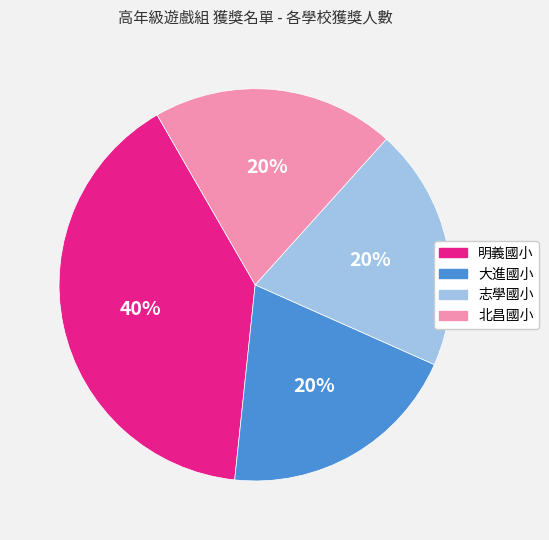

Between 明義國小 and 北昌國小, which is larger?

明義國小